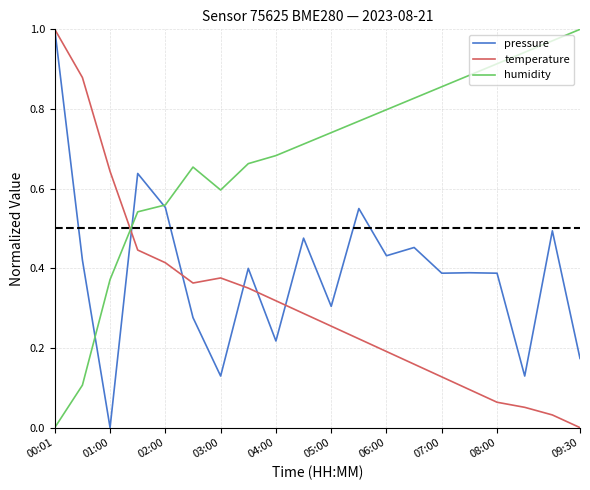

How many interior local peaks does the temperature series have?

1